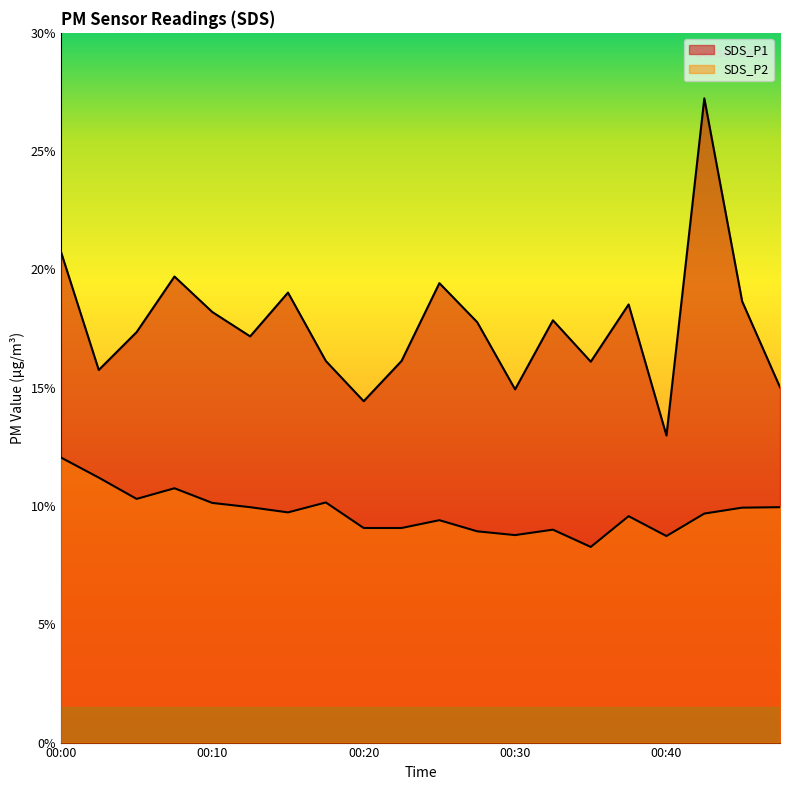

What is the value of the SDS_P1 point at the 4th from the left?

19.7